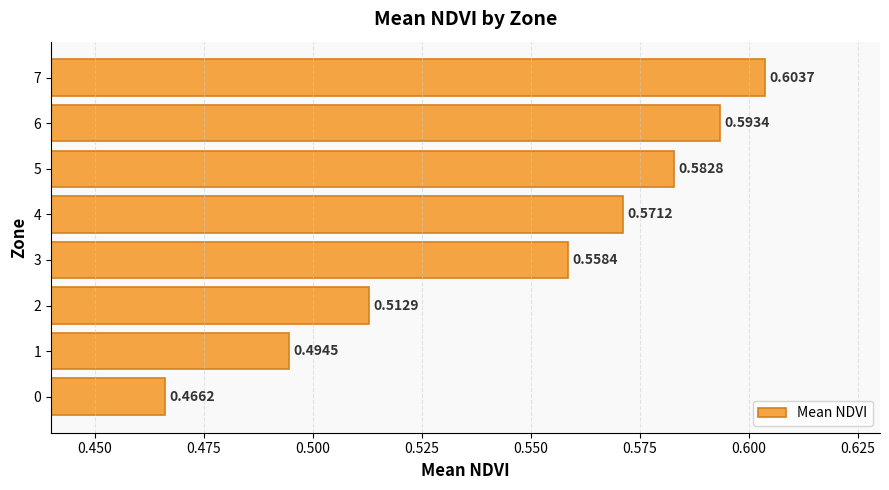

What is the sum of all values?

4.4